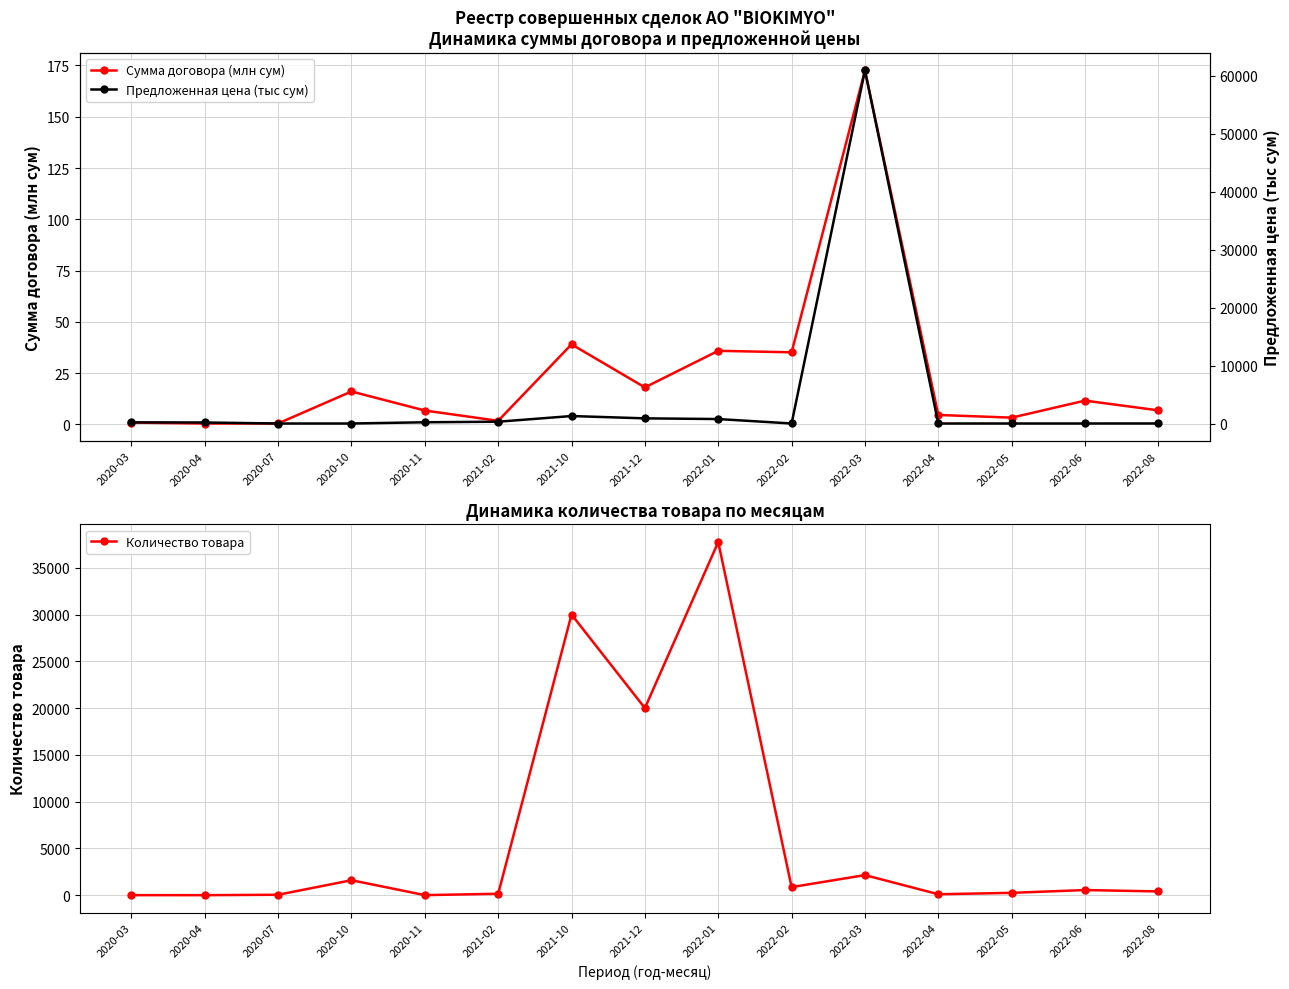

At which label does Сумма договора (млн сум) reach its peak?

2022-03